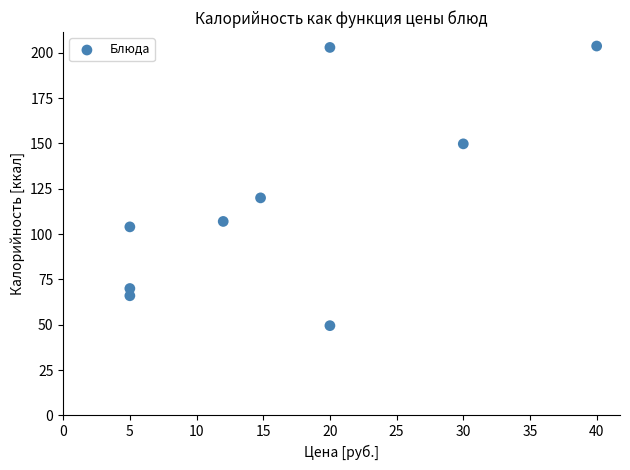

What Y value in the scatter plot is closest to 126?

120.0